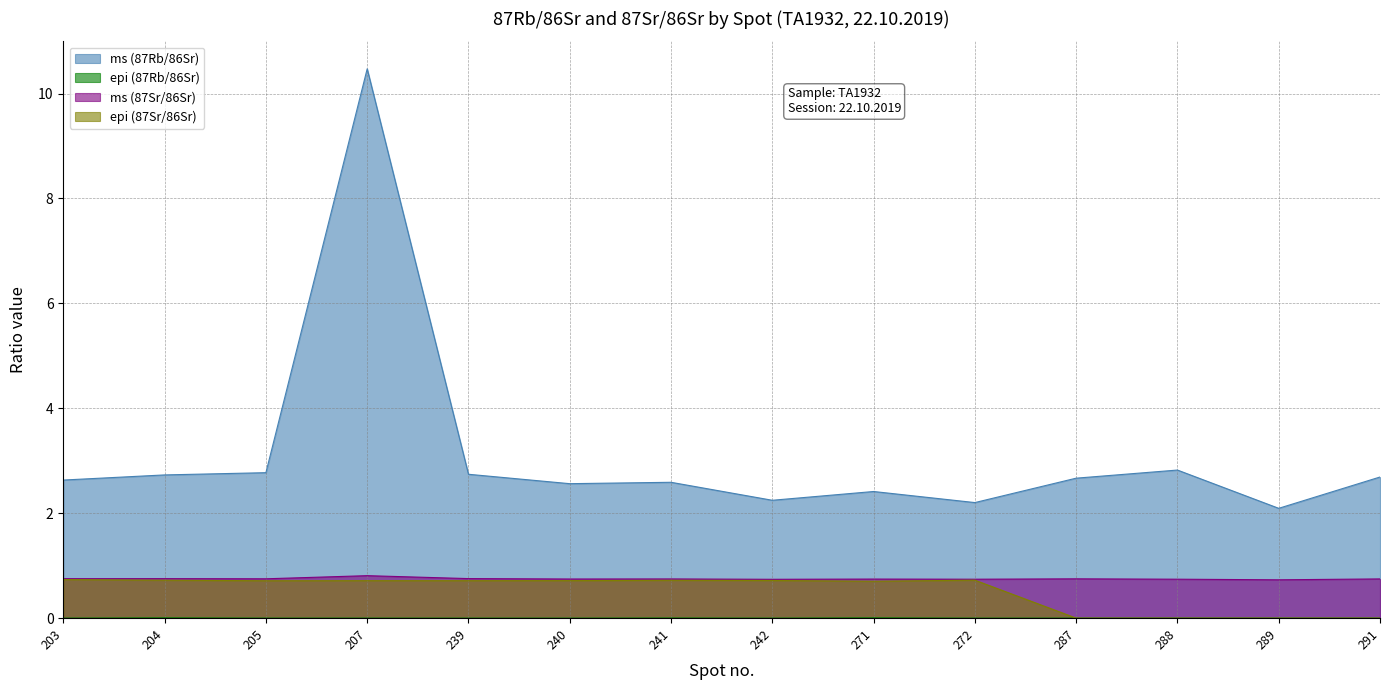

True or false: ms (87Sr/86Sr) and epi (87Sr/86Sr) cross at least once.

False